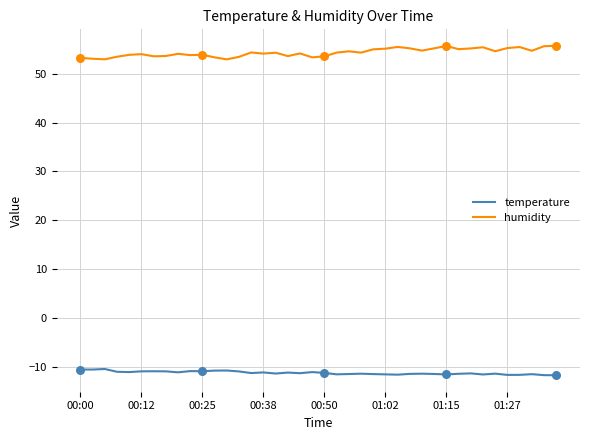

Which series has the largest total across all categories?

humidity